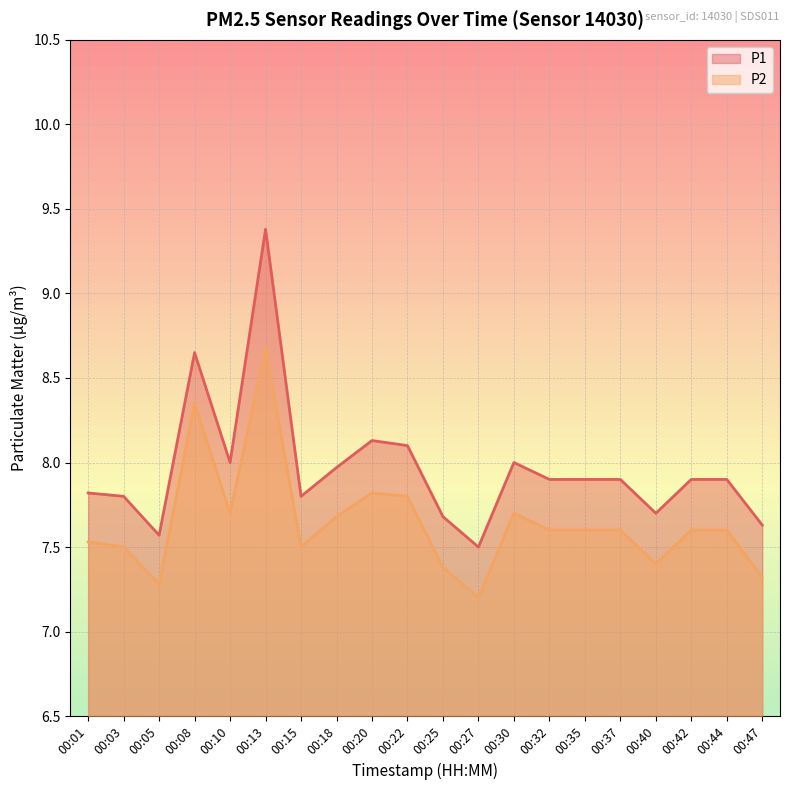

Rank the series at 00:03 from highest to lowest value.

P1, P2